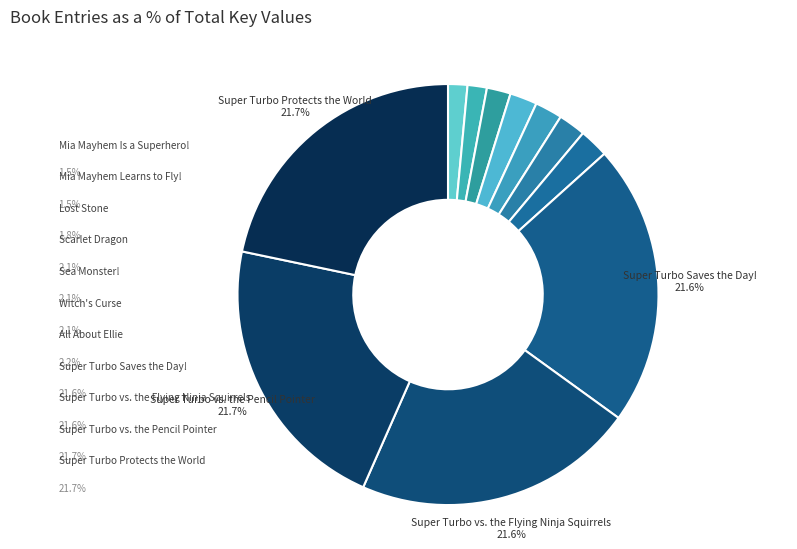

What percentage is the Scarlet Dragon slice, to the nearest percent?

2%